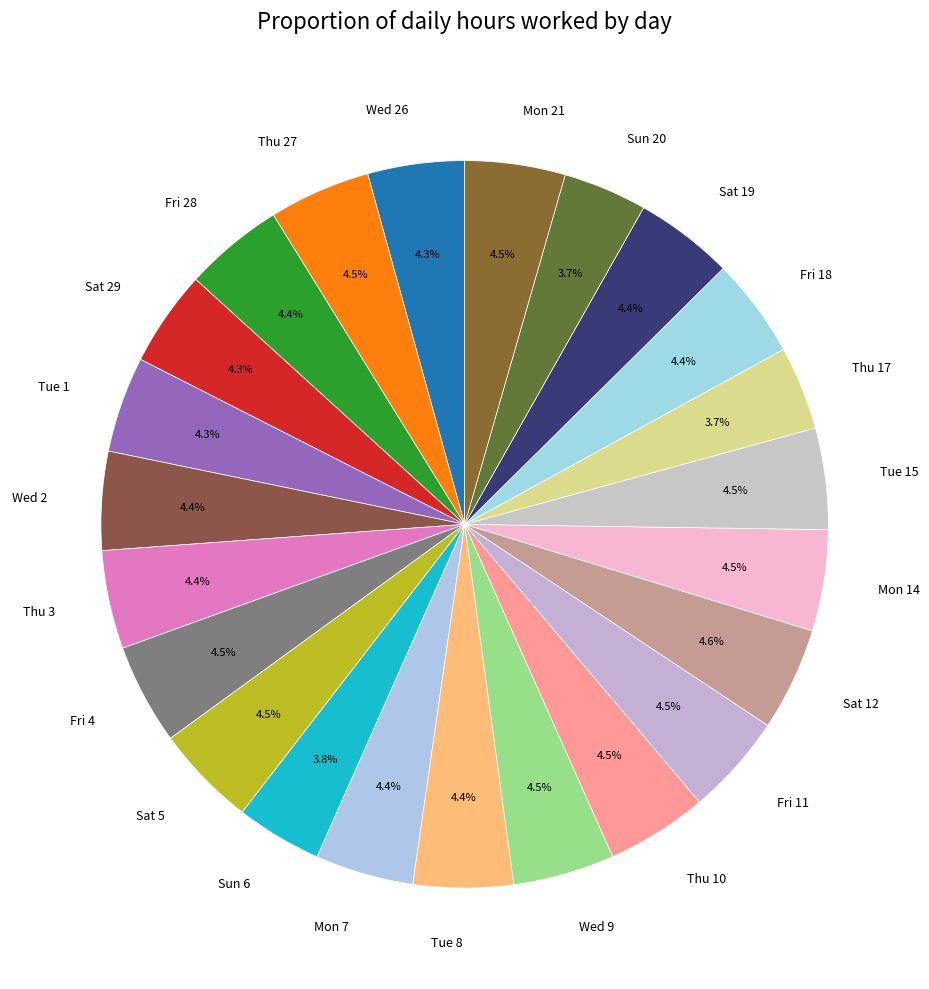

What percentage do Tue 1 and Tue 8 together represent?

8.7%